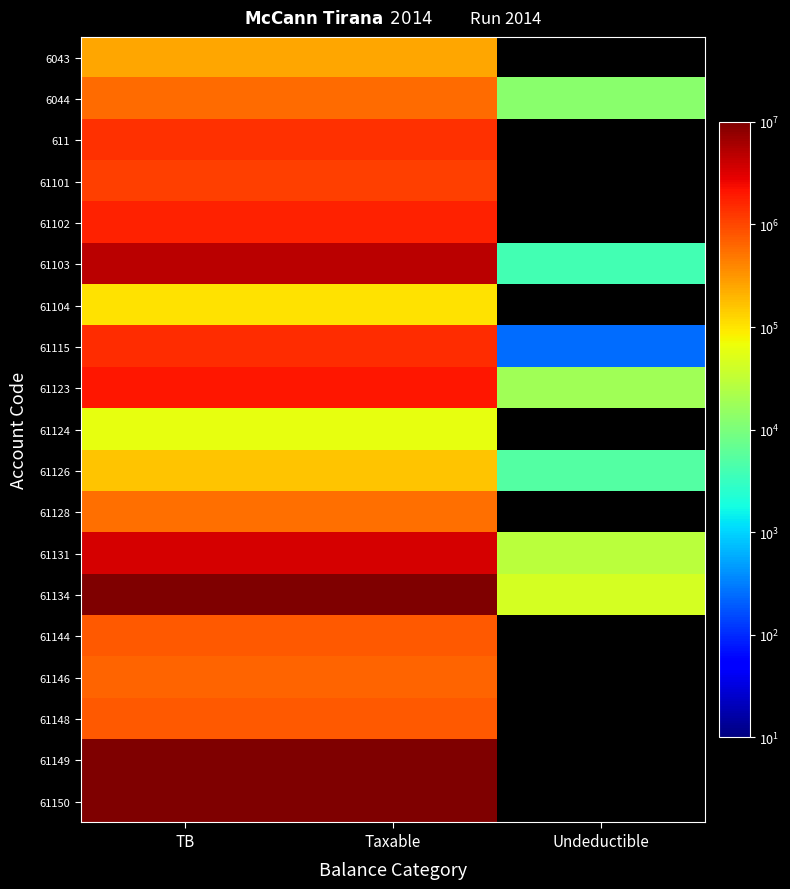

At how many categories does at least one series exceed 10477260?

2